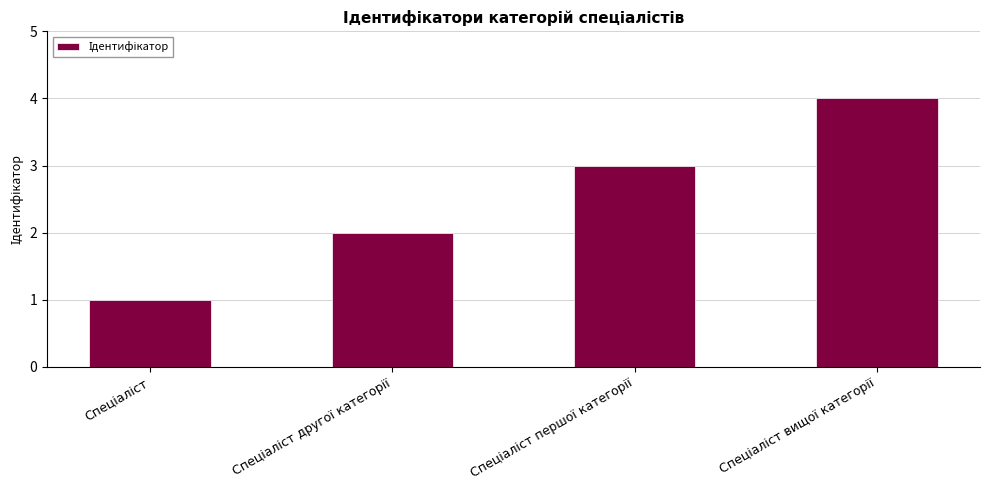

What is the sum of all values?

10